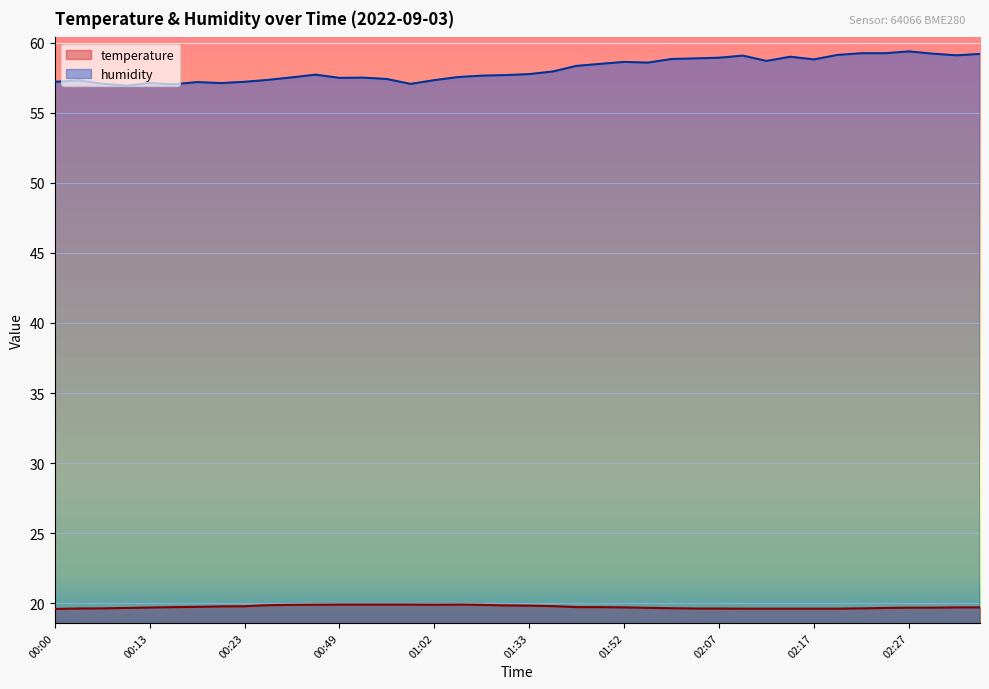

How many distinct data groups are displayed?

2